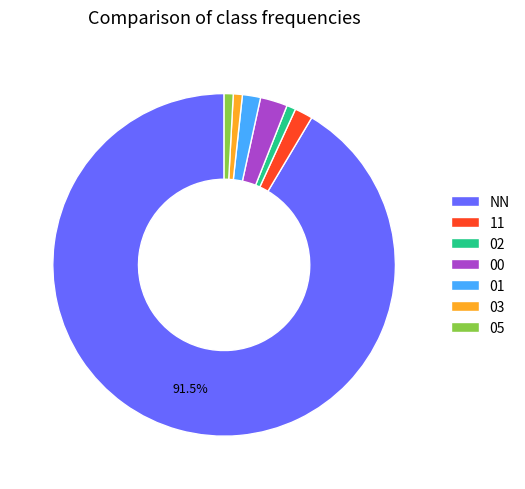

To the nearest percent, what is the combined percentage of 03 and 01?

3%